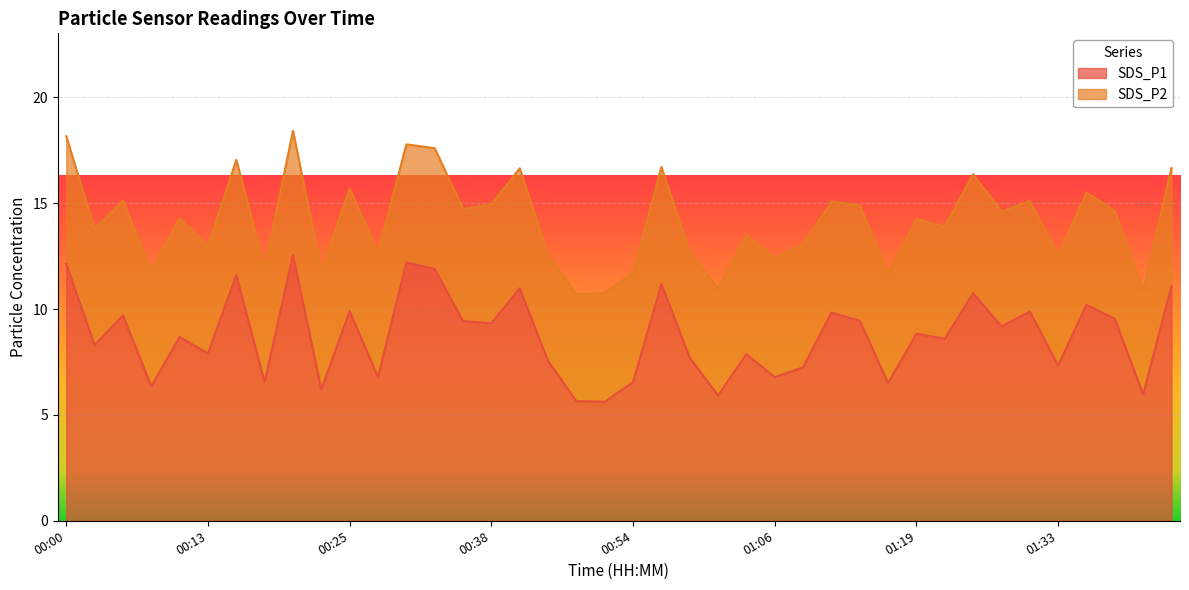

What position from the right is 00:06?

38